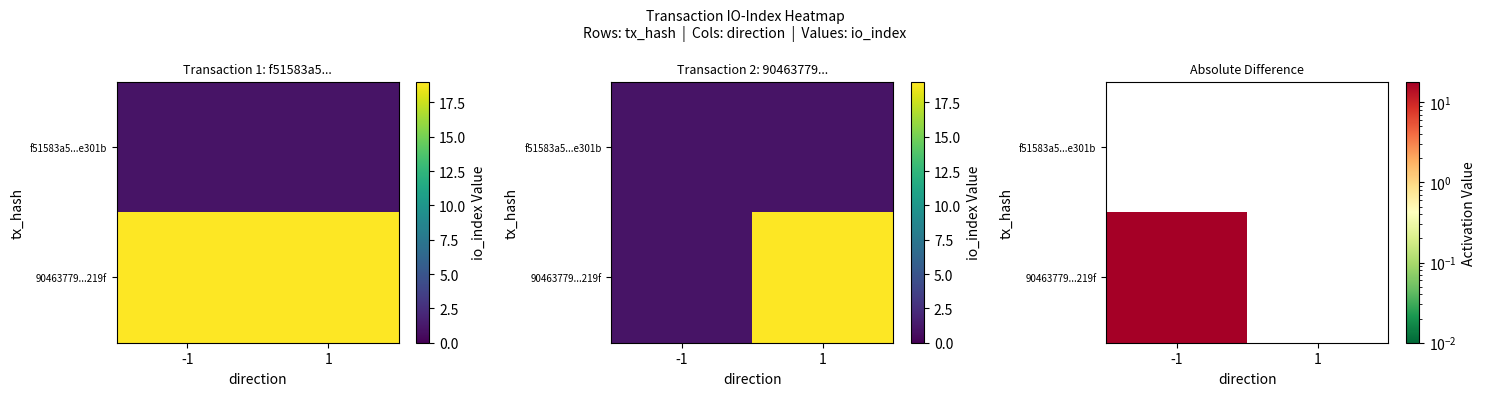

Which category has the highest value in the f51583a5...e301b series?

-1